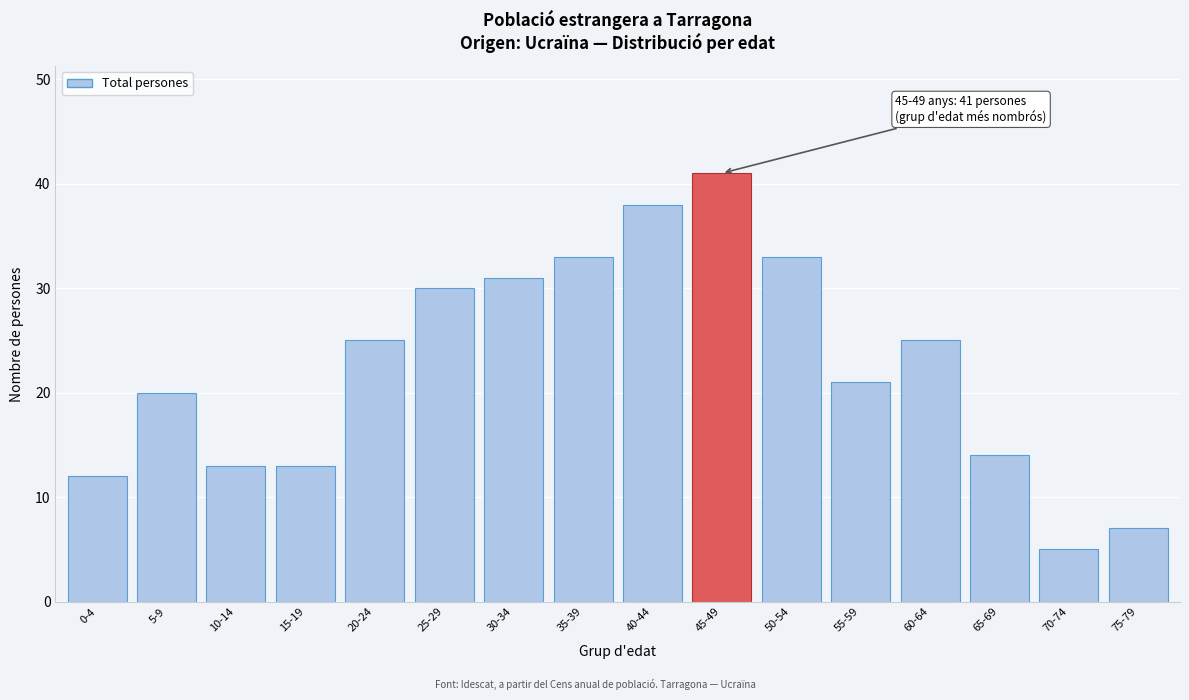

Reading left to right, list all the values displayed in this chart.

0-4=12	5-9=20	10-14=13	15-19=13	20-24=25	25-29=30	30-34=31	35-39=33	40-44=38	45-49=41	50-54=33	55-59=21	60-64=25	65-69=14	70-74=5	75-79=7